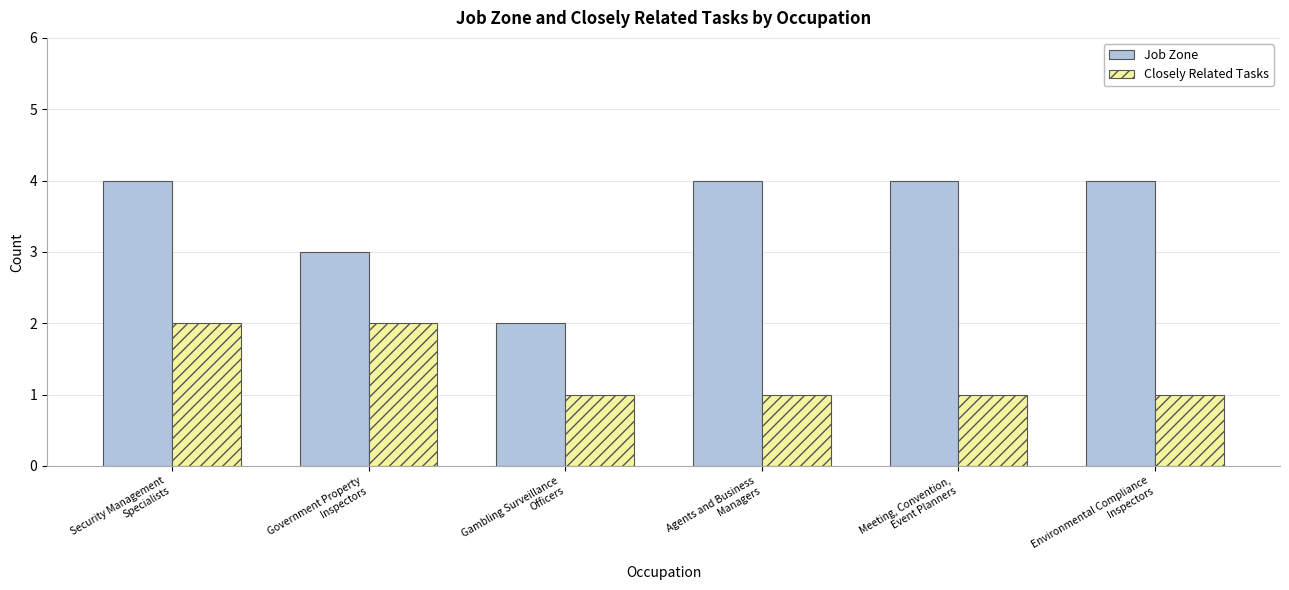

Are the bars horizontal?

No